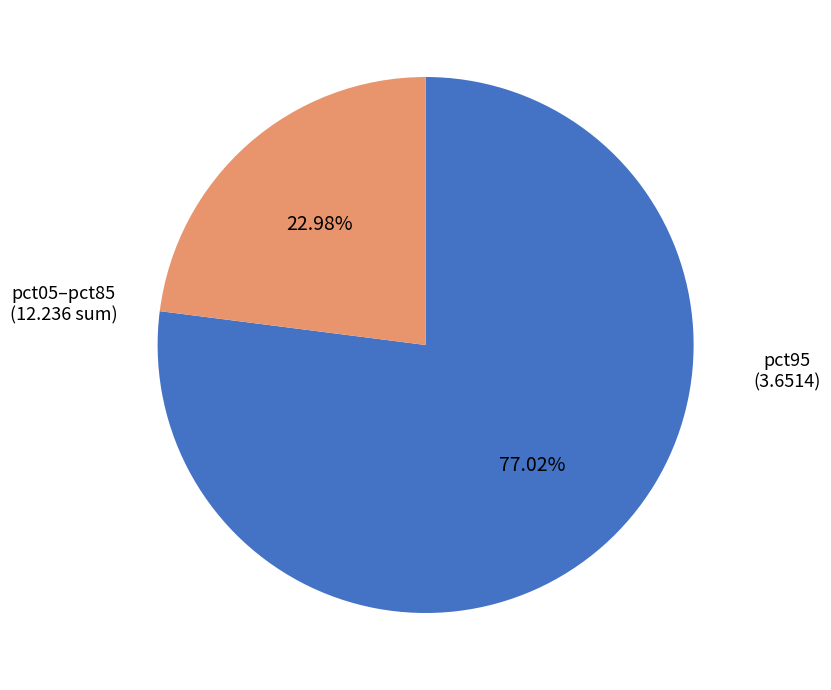

How many segments does this pie chart have?

2